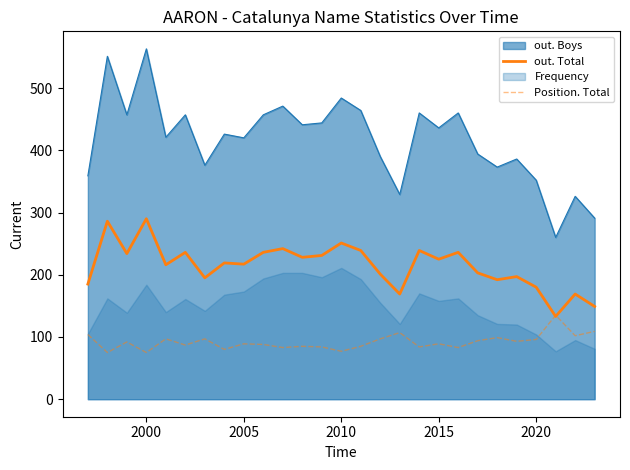

True or false: out. Boys and out. Total intersect in this chart.

False